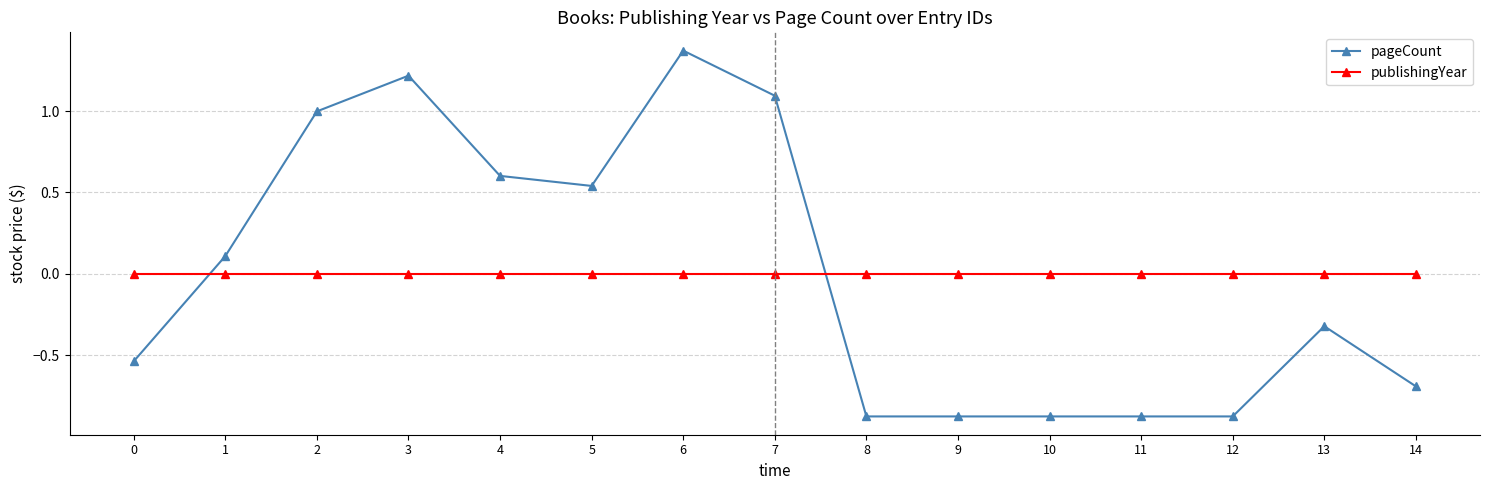

Which series has the largest range (max minus min)?

pageCount